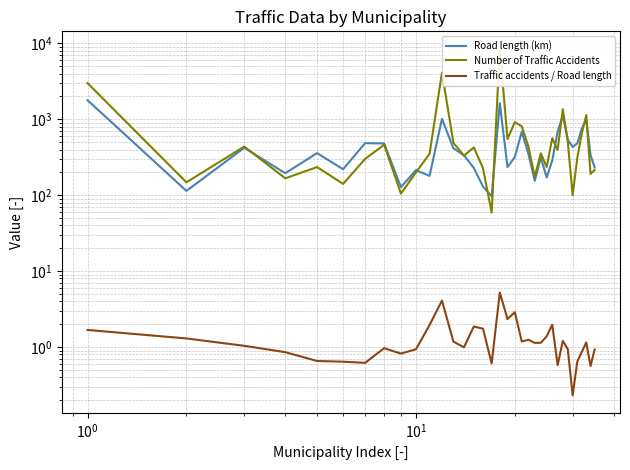

The value of Road length (km) at 25 is 73.0. True or false?

False